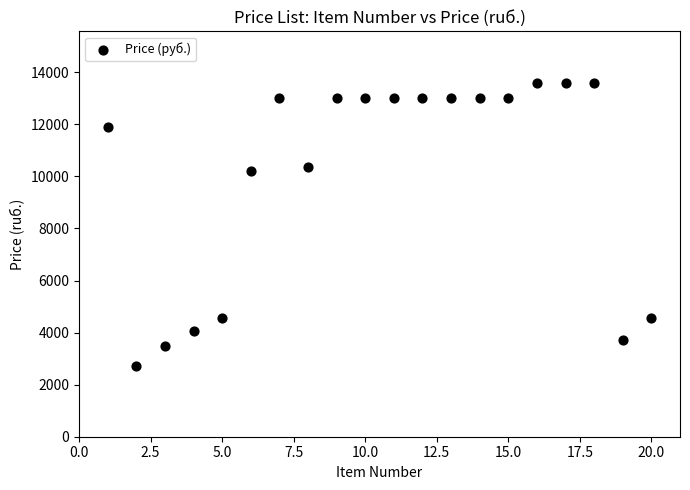

What Y value in the scatter plot is closest to 8149?

10197